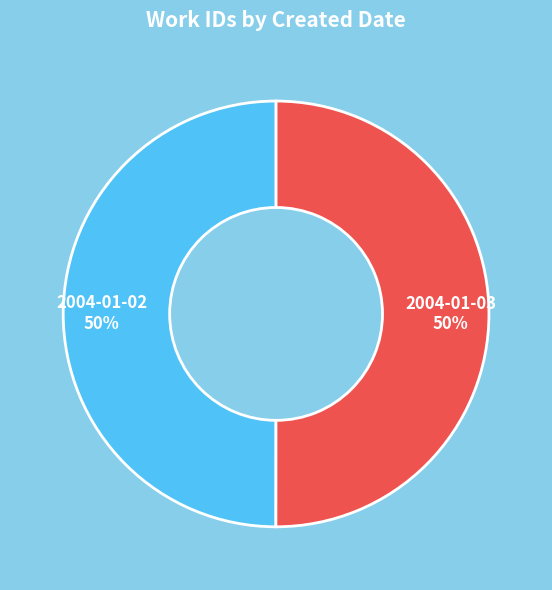

To the nearest percent, what percentage of the pie is 2004-01-03?

50%